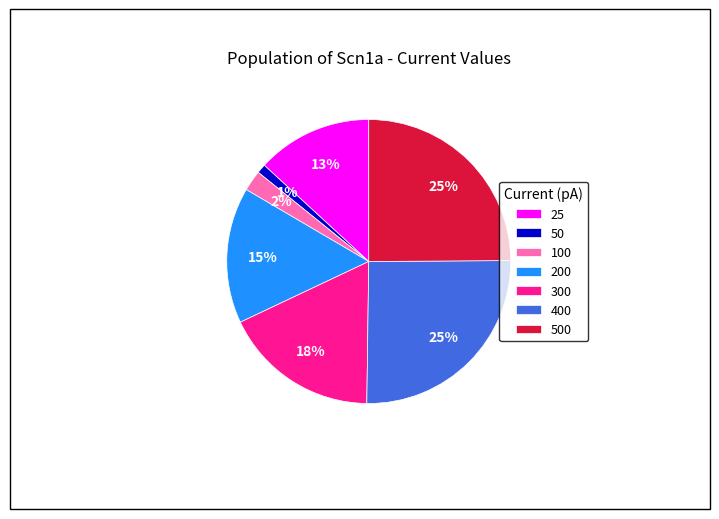

To the nearest percent, what is the average slice percentage?

14%